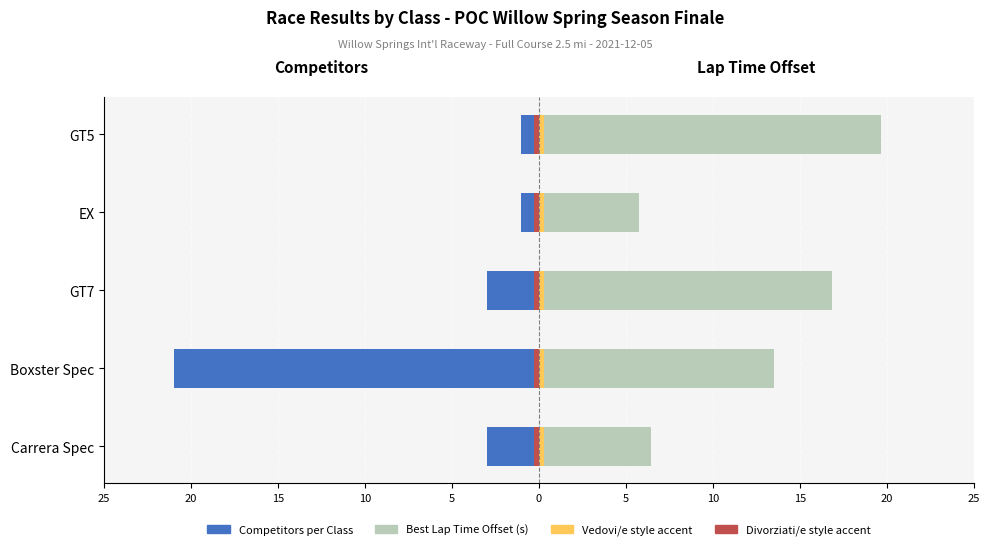

What is the difference between the highest and lowest values at 5?

20.6